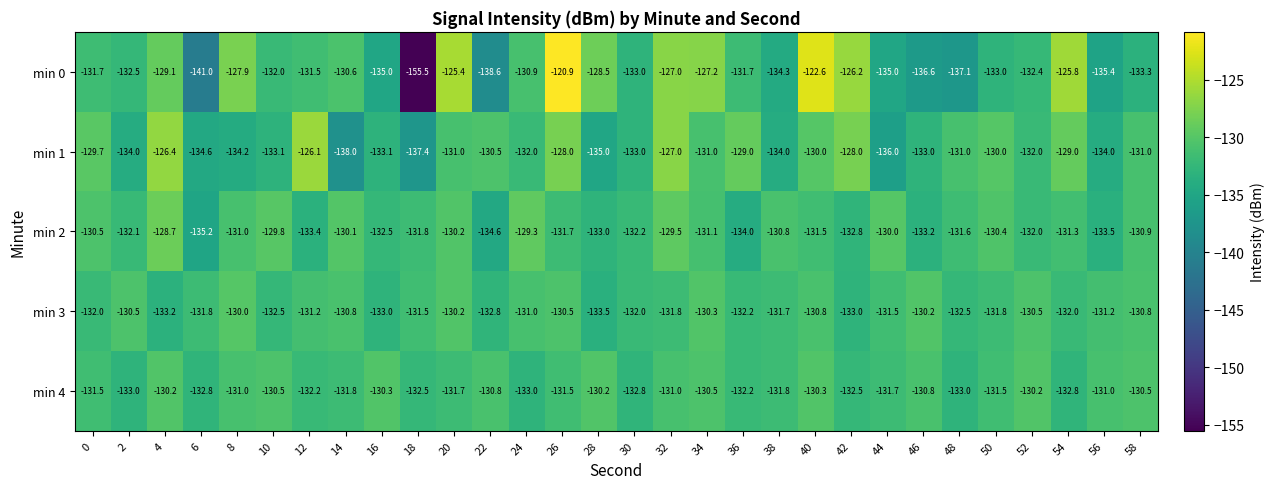

Which label corresponds to the smallest value in the chart?

18